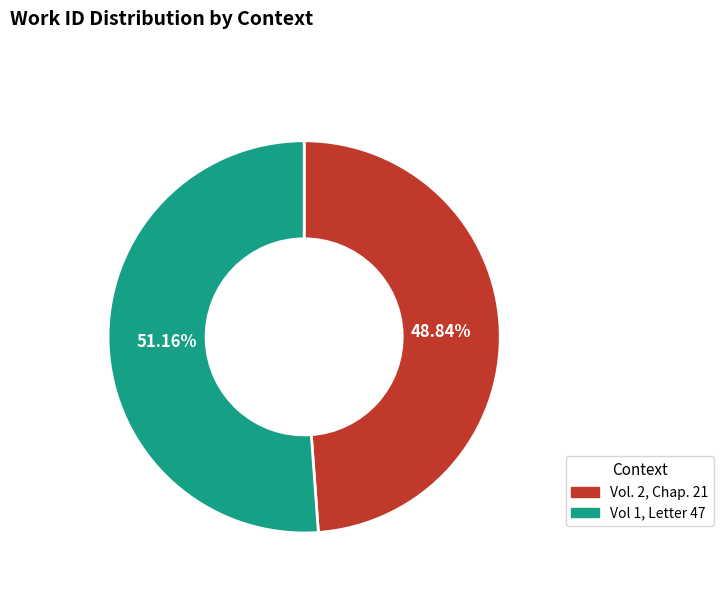

Which category has the biggest portion of the pie?

Vol 1, Letter 47